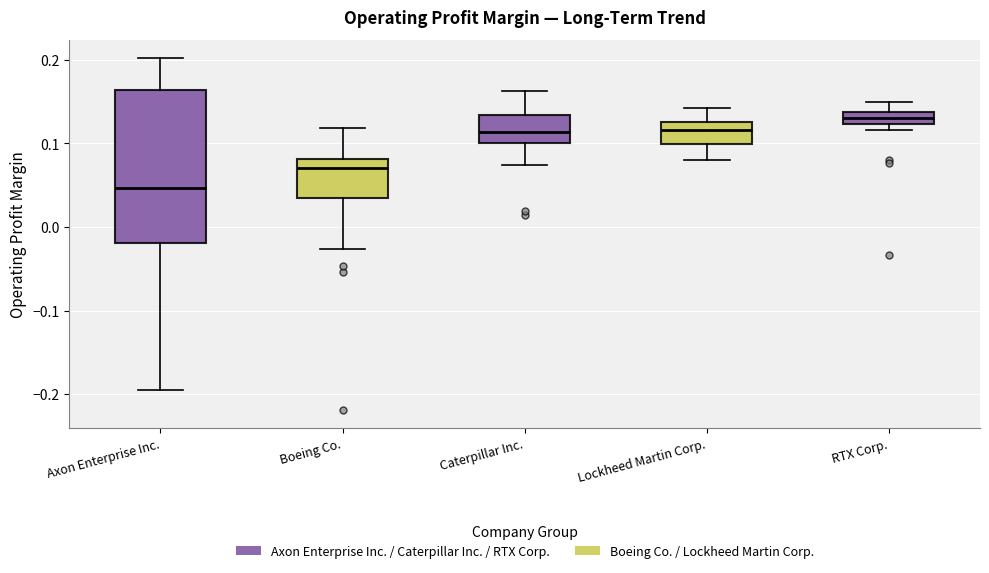

Which box's median line is the highest?

RTX Corp.